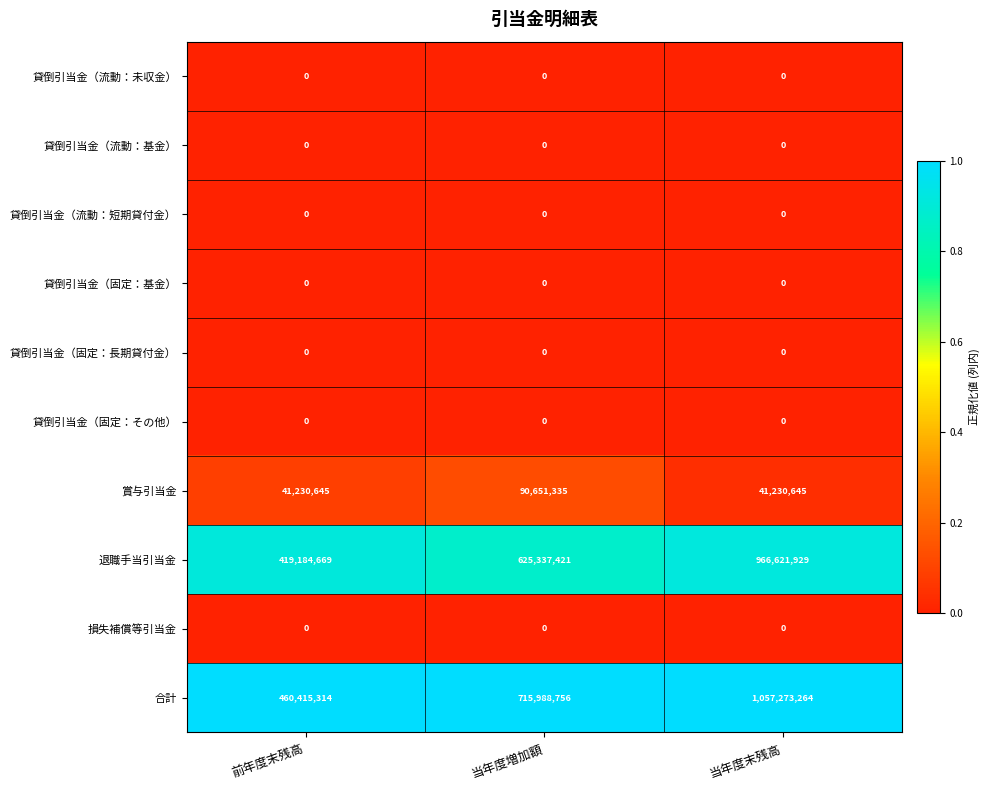

What is the total value across all series at 当年度増加額?

1431977512